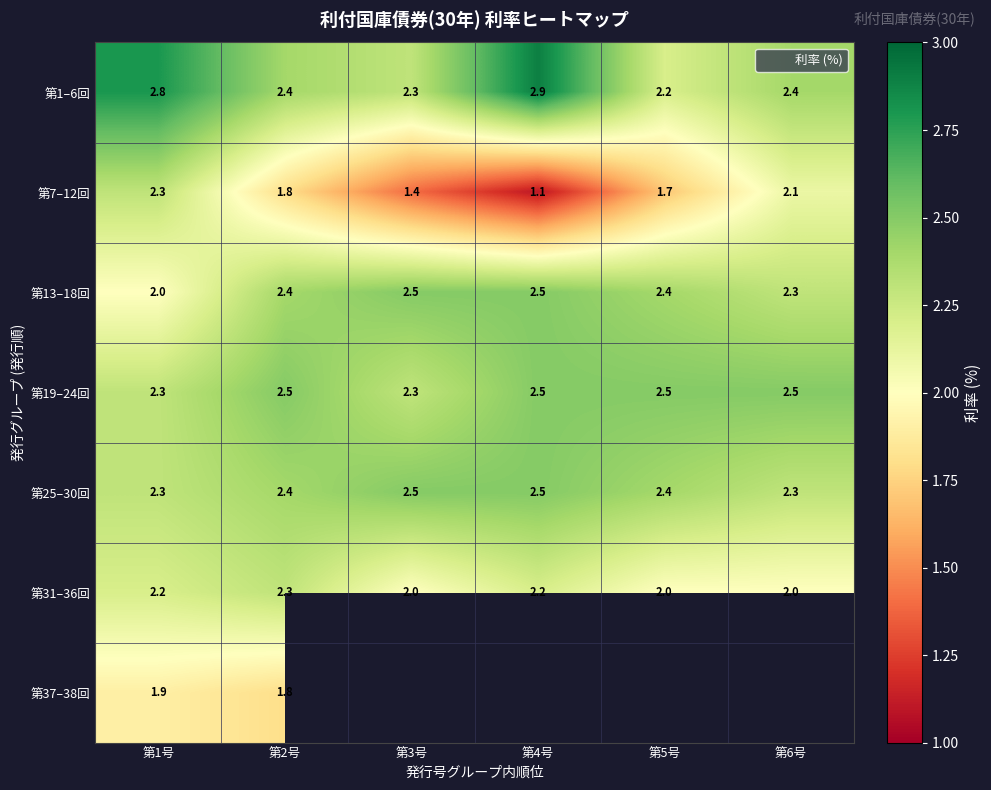

Which series has the largest total across all categories?

第1–6回